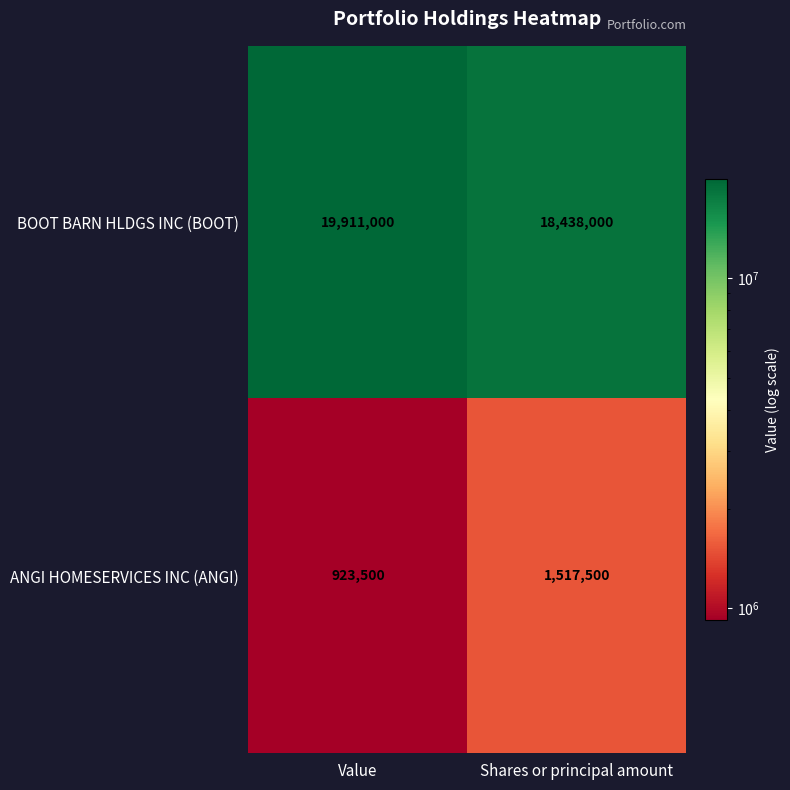

Reading left to right, what are all the values shown in this chart?

BOOT BARN HLDGS INC (BOOT): Value=19911000	Shares or principal amount=18438000
ANGI HOMESERVICES INC (ANGI): Value=923500	Shares or principal amount=1517500